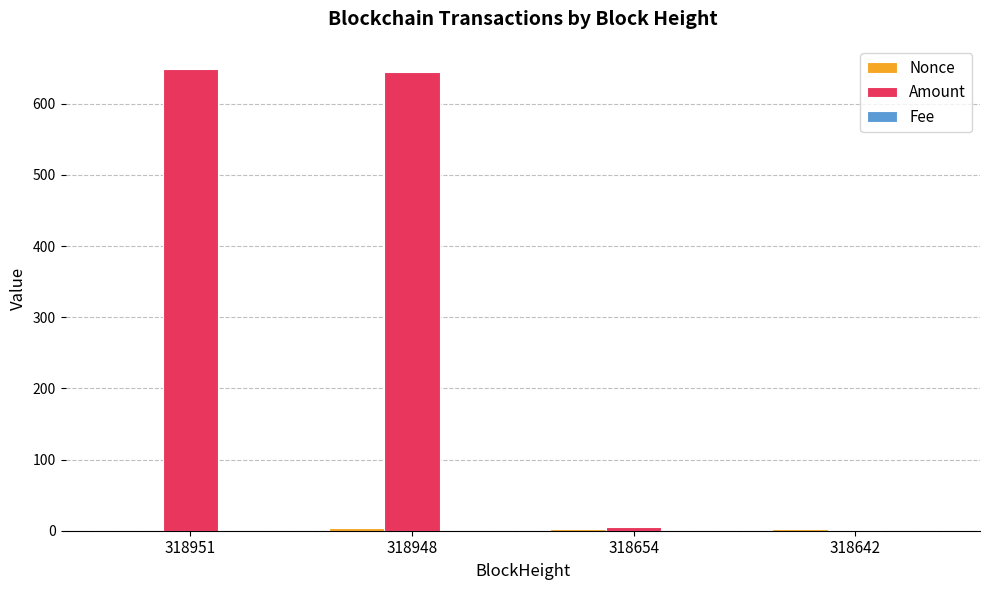

Is it true that Amount equals 648.9 at 318951?

True